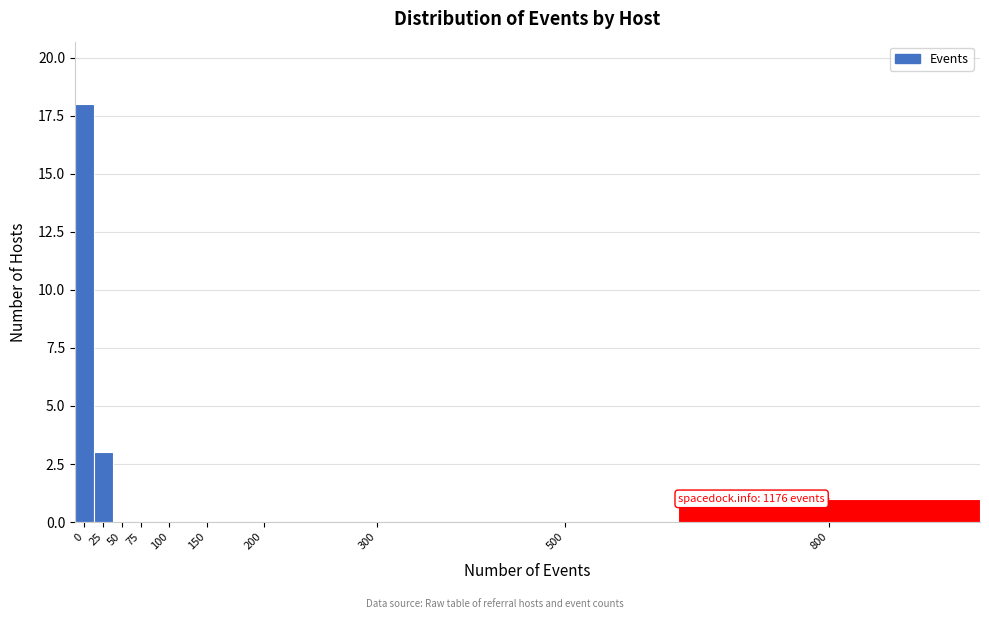

Reading left to right, list all the values displayed in this chart.

0=18	25=3	50=0	75=0	100=0	150=0	200=0	300=0	500=0	800=1